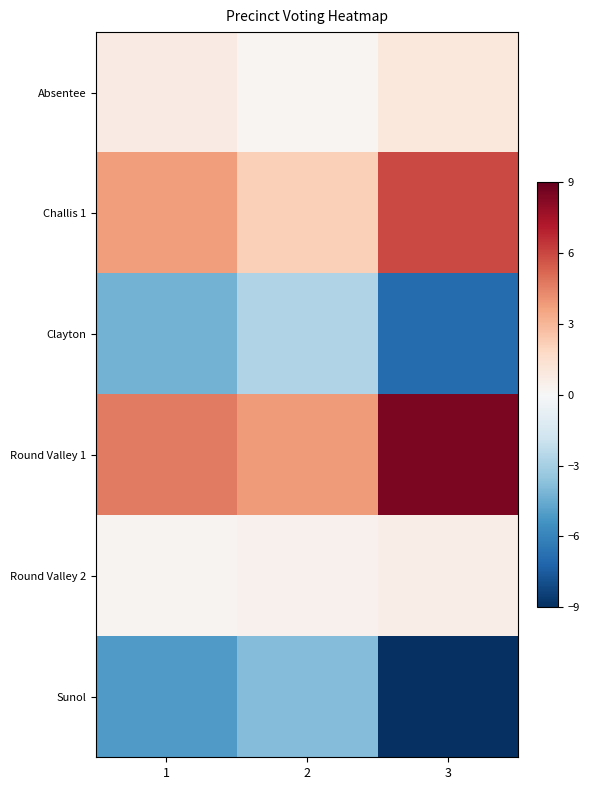

Which category has the highest value across all series?

3